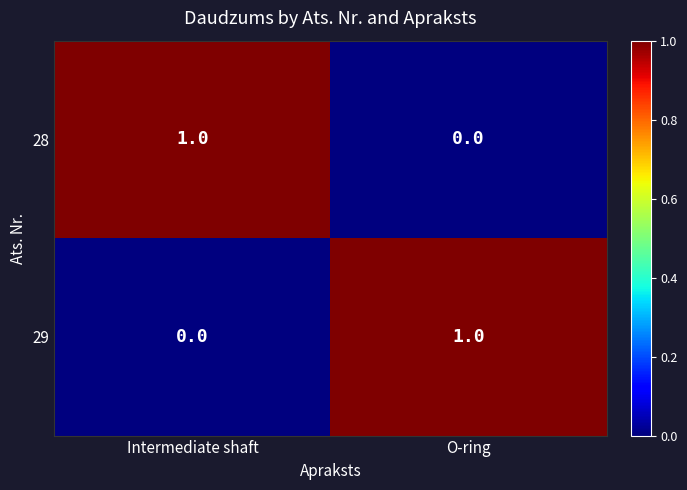

List the labels in order of 28 value, largest first.

Intermediate shaft, O-ring